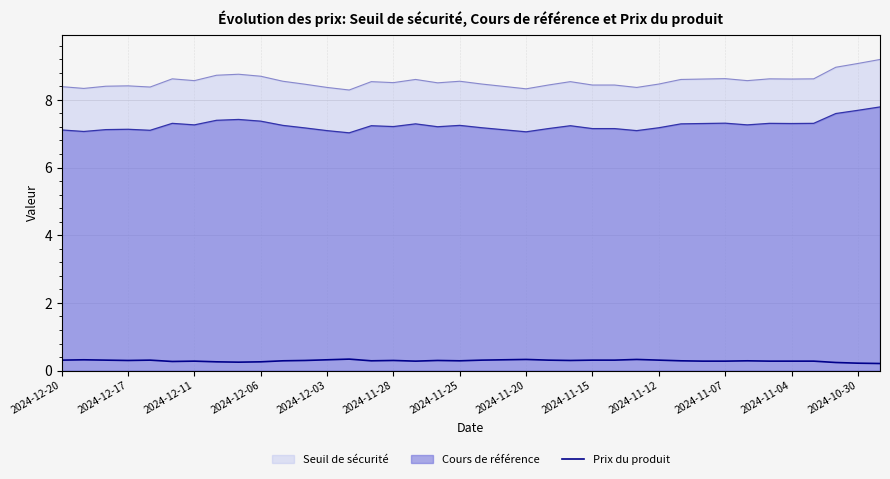

True or false: the data shows 0.3 at 32.

True